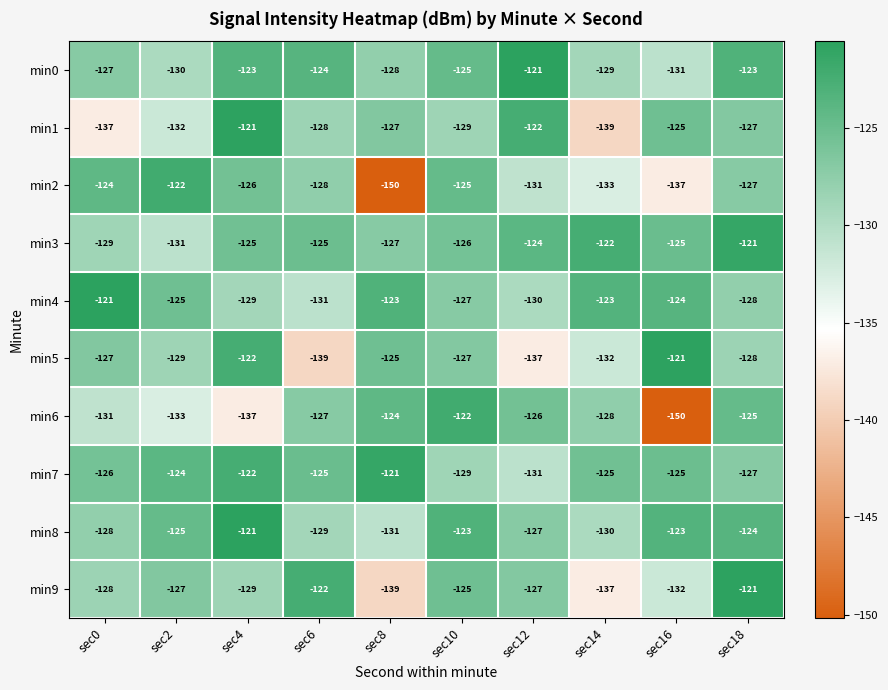

What is the average value of the min4 series?

-126